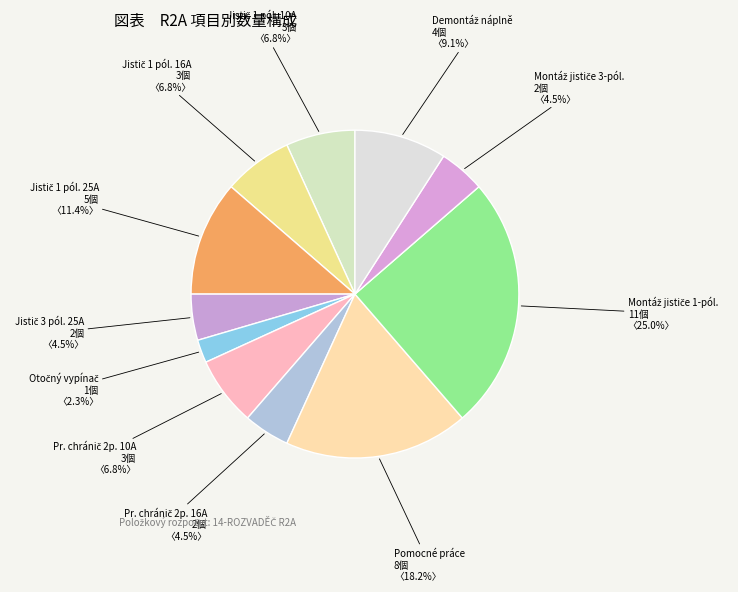

How many slices are in this pie chart?

11